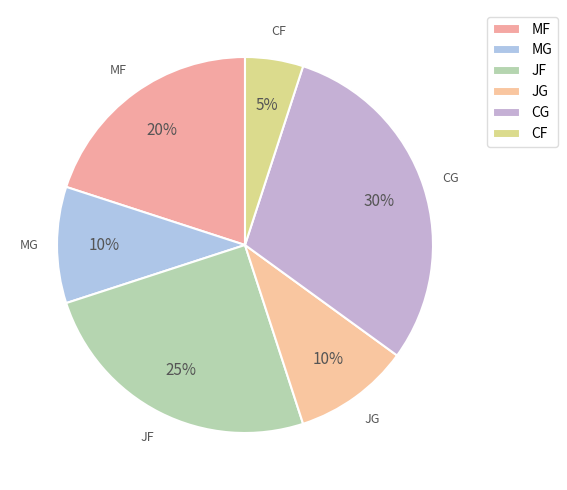

How many segments does this pie chart have?

6